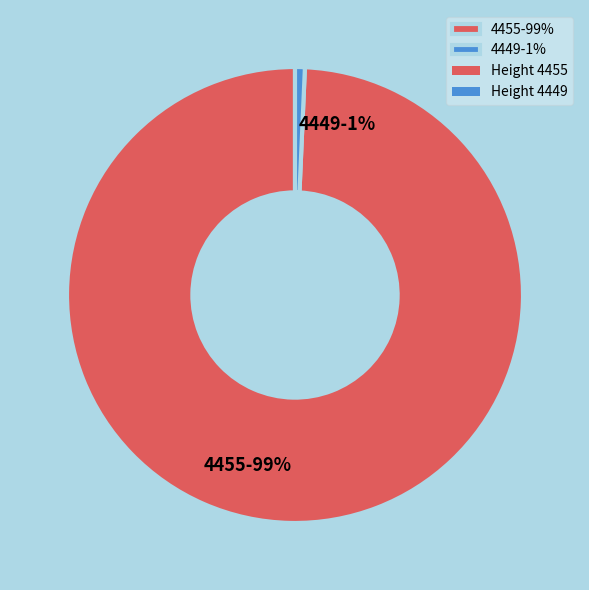

How many segments does this pie chart have?

2